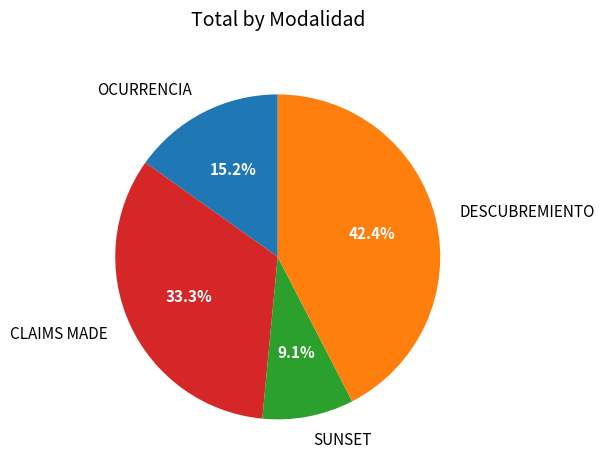

Is it true that OCURRENCIA is 4% of the pie?

False